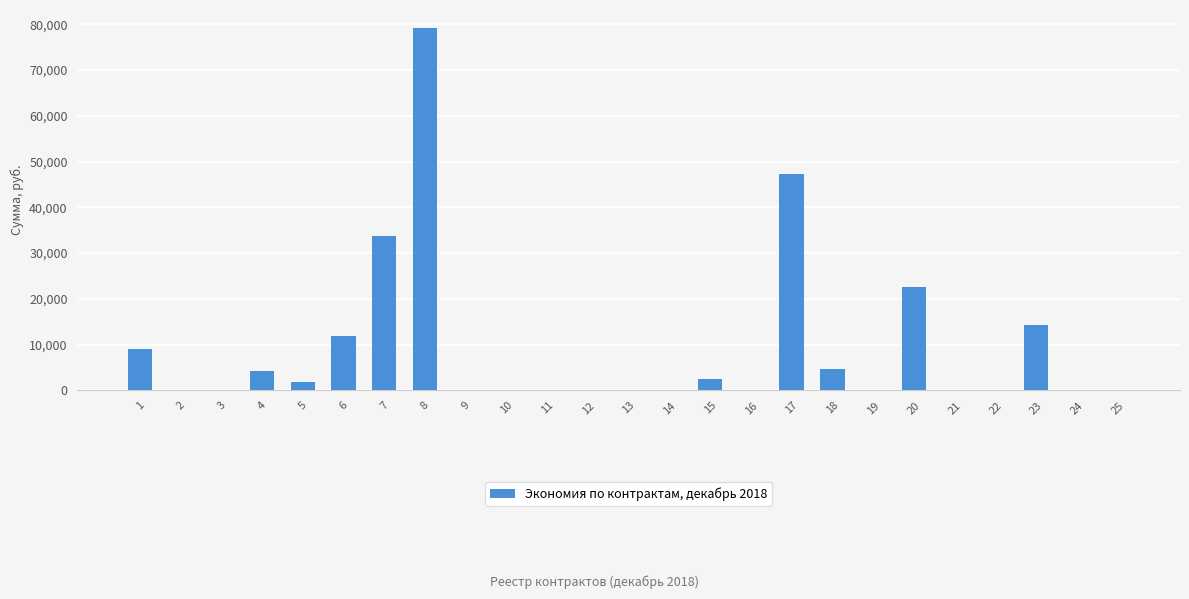

The value at 9 is 0.0. True or false?

True